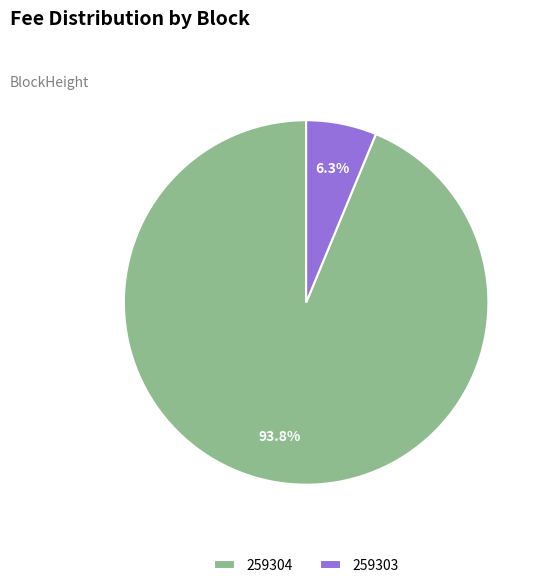

Is there any slice that represents more than half of the pie?

Yes